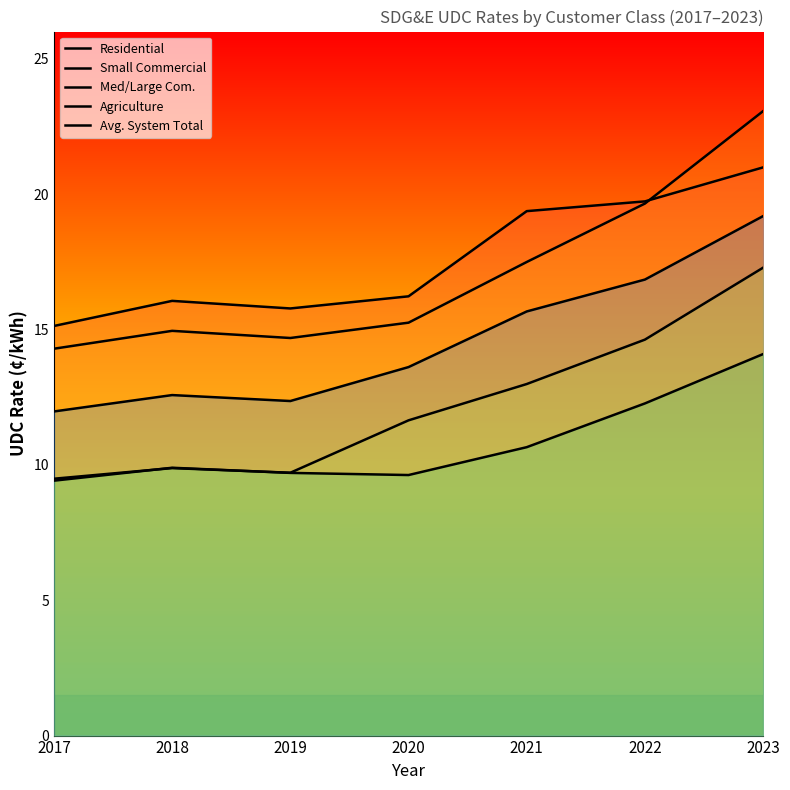

What is the value of the Residential point at the 5th from the left?

19.4